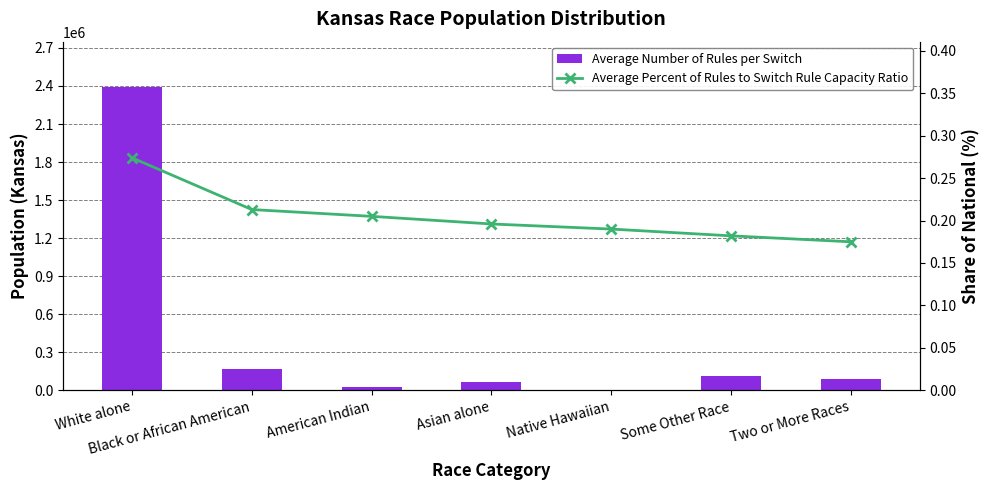

The Average Percent of Rules to Switch Rule Capacity Ratio series shows 0.3 at White alone. True or false?

True